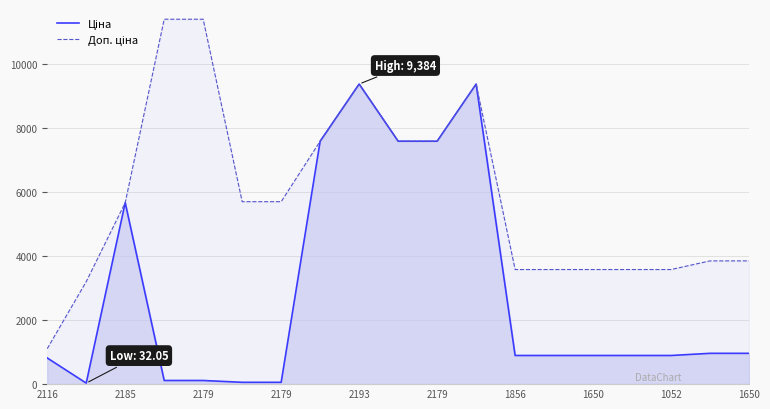

The value of Ціна at 11 is 5713.9. True or false?

False